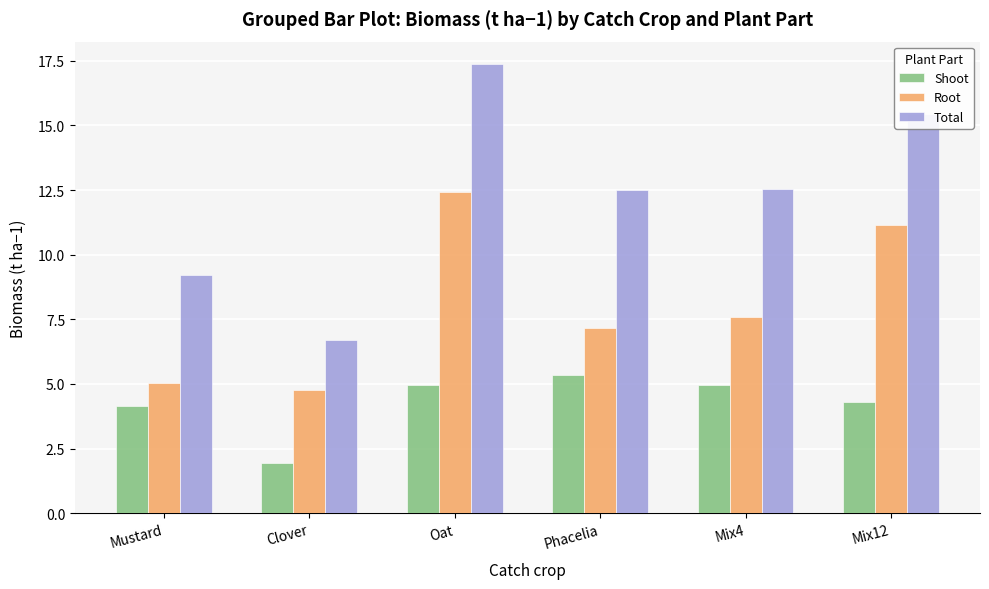

What is the difference between the maximum and second lowest values in the Root series?

7.4